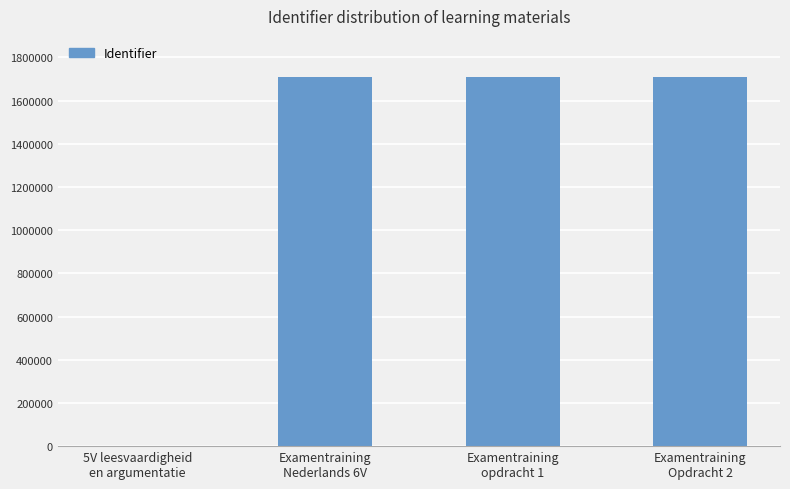

How many positive values are there?

3